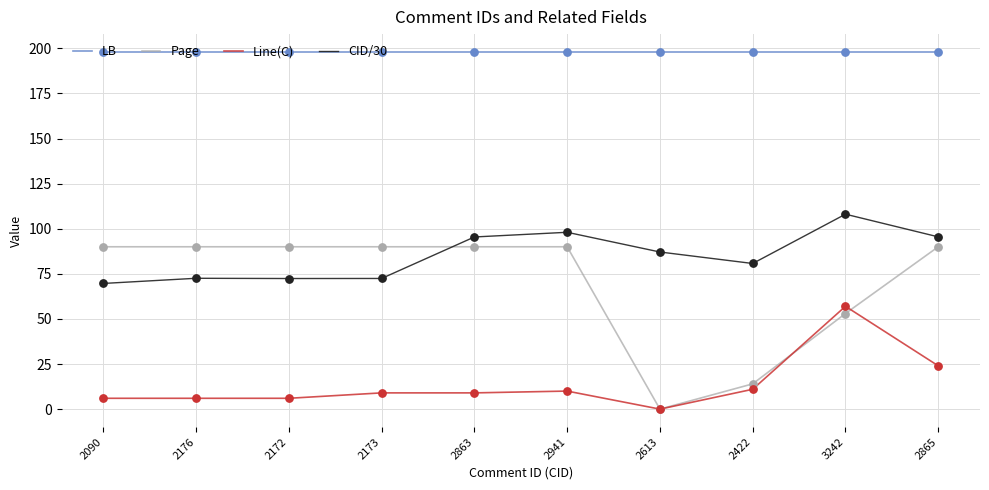

At which category is the sum across all series the highest?

3242